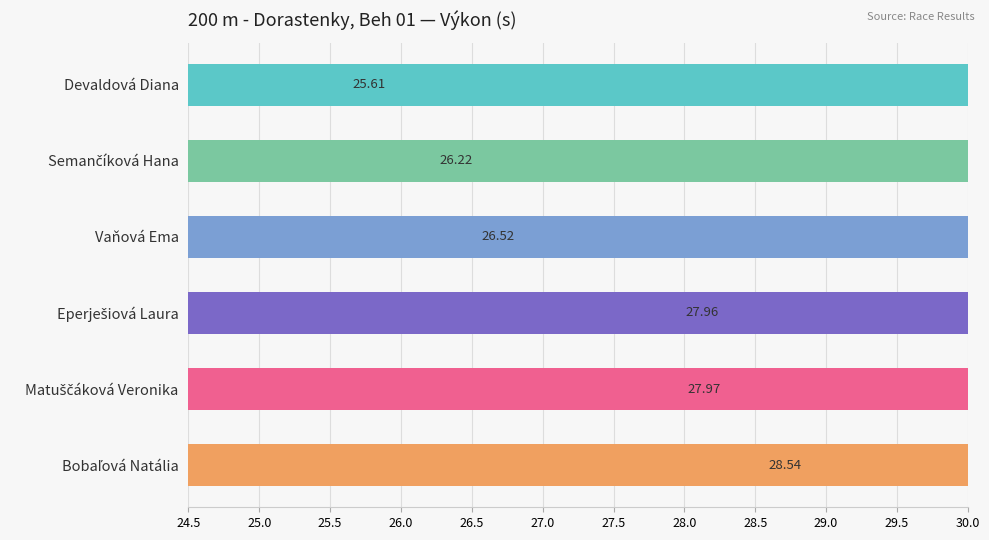

Reading left to right, transcribe all the data shown in this chart.

Devaldová Diana=25.6	Semančíková Hana=26.2	Vaňová Ema=26.5	Eperješiová Laura=28.0	Matuščáková Veronika=28.0	Bobaľová Natália=28.5